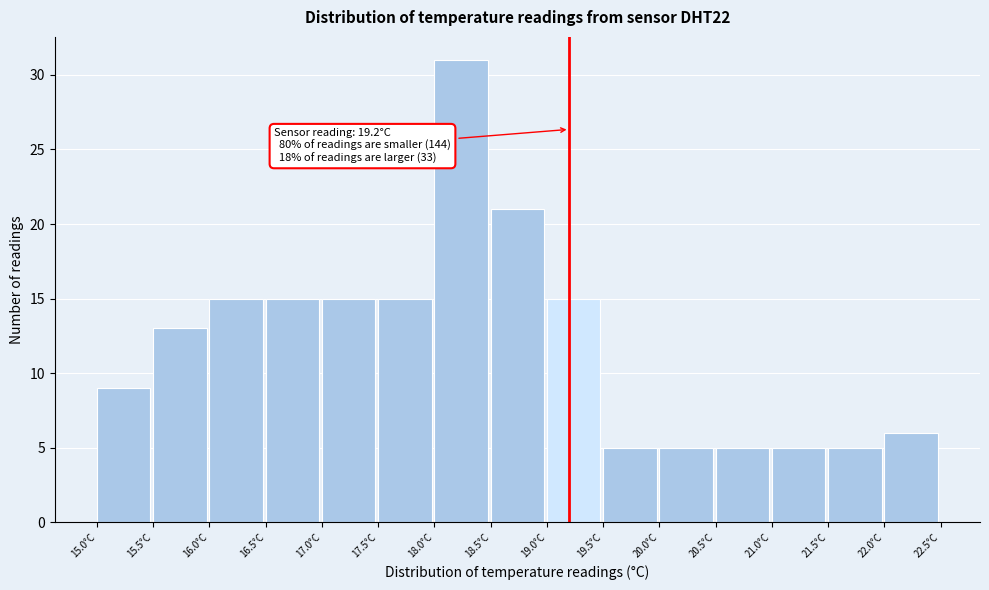

Which range on the x-axis has the tallest bar?

18.0 to 18.5